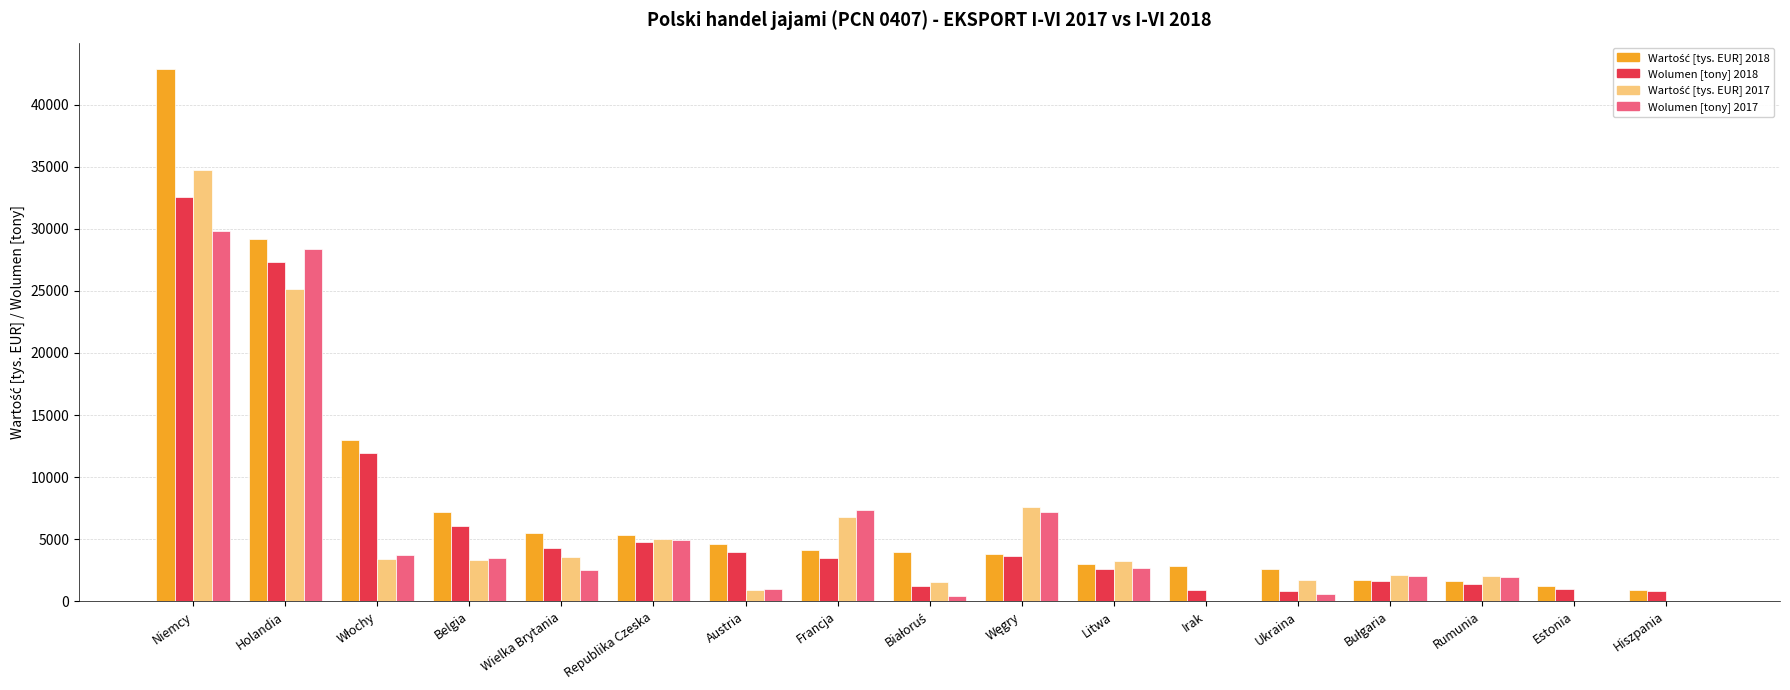

Count the number of categories in the chart.

17